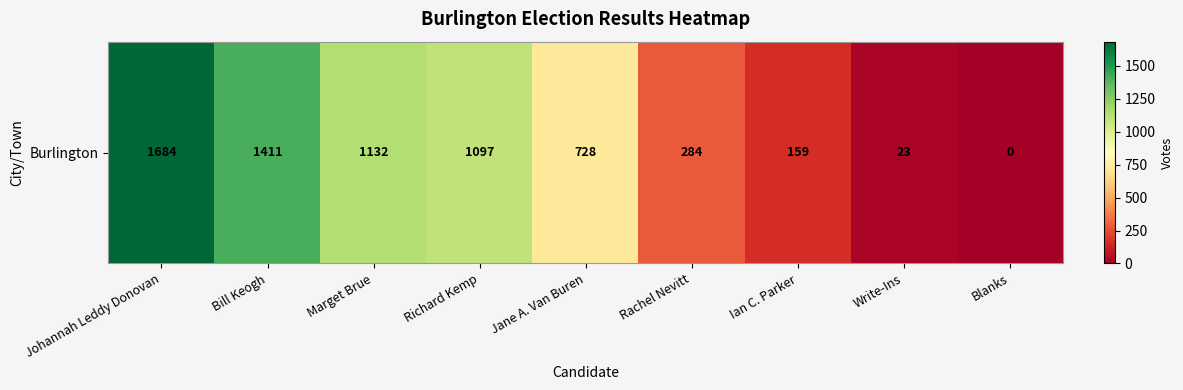

Reading left to right, transcribe all the data shown in this chart.

Johannah Leddy Donovan=1684	Bill Keogh=1411	Marget Brue=1132	Richard Kemp=1097	Jane A. Van Buren=728	Rachel Nevitt=284	Ian C. Parker=159	Write-Ins=23	Blanks=0